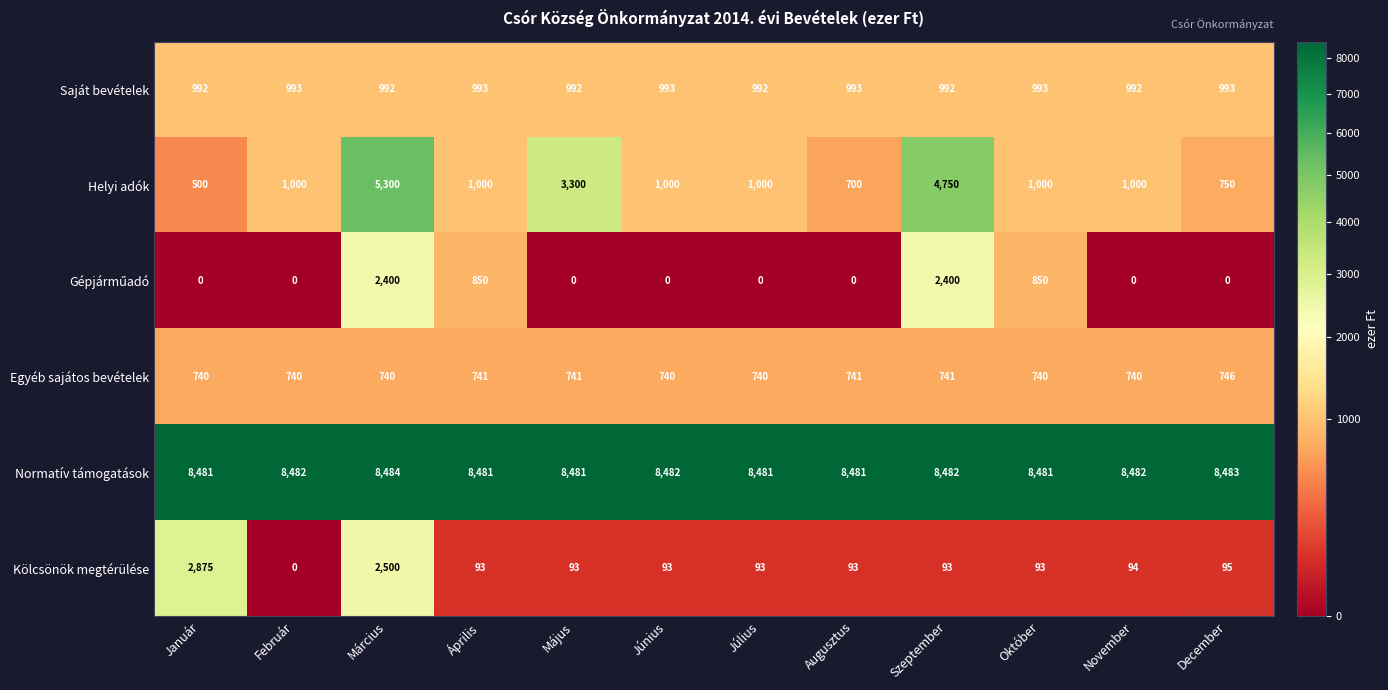

At which label is Helyi adók closest to 2900?

Május